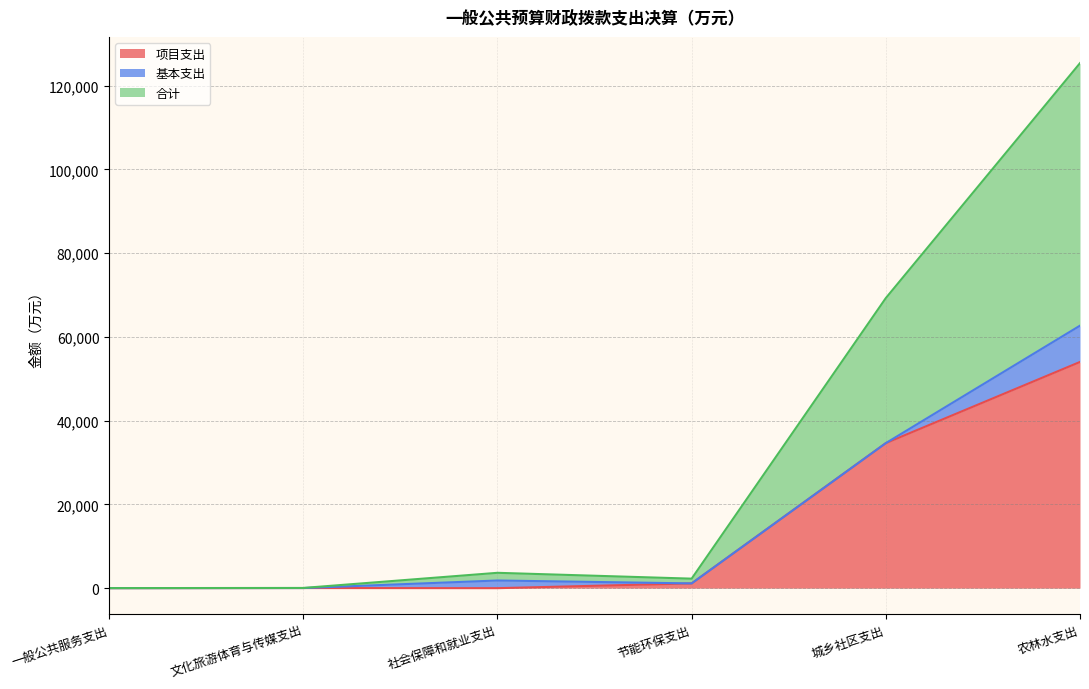

What is the difference between the second highest and second lowest values in the 项目支出 series?

34642.5